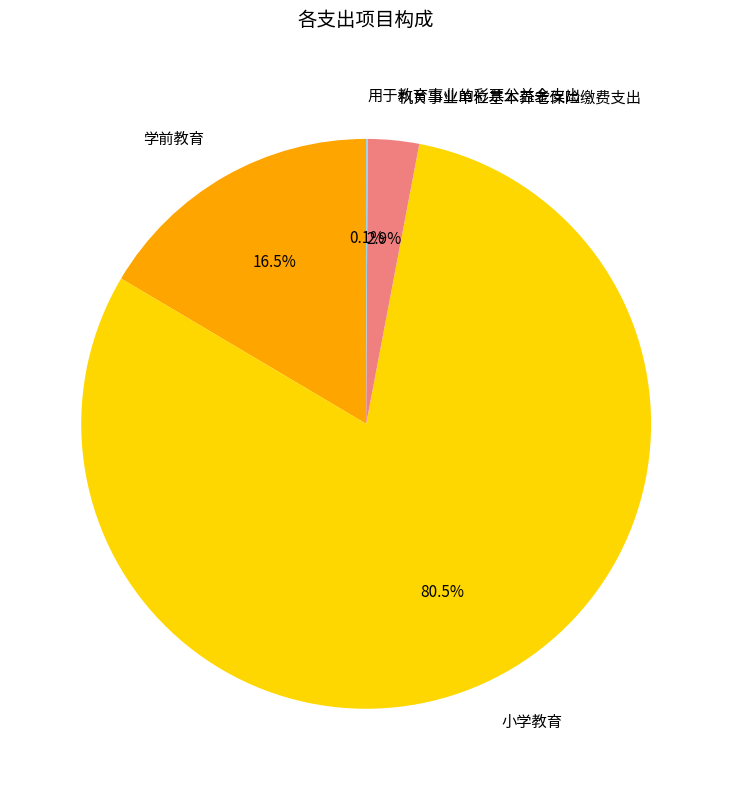

To the nearest percent, what is the difference between the largest and smallest slice percentages?

80%